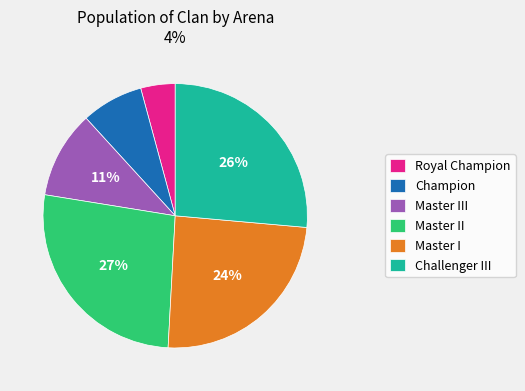

What percentage is the Master III slice, to the nearest percent?

11%